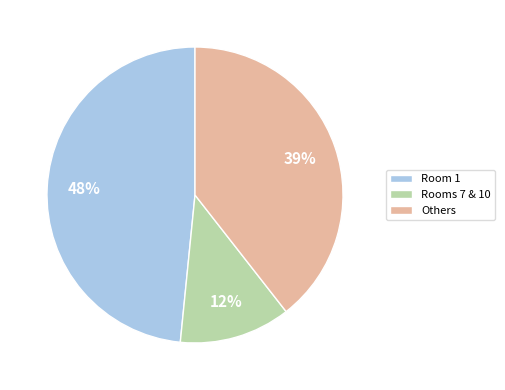

How many segments does this pie chart have?

3